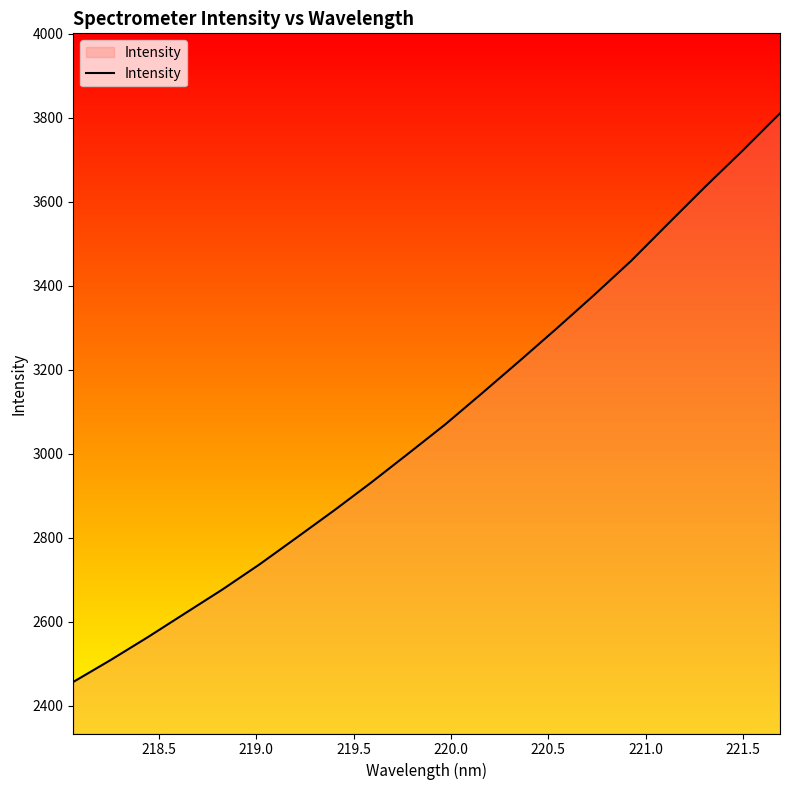

What is the minimum value shown in the chart?

2456.1